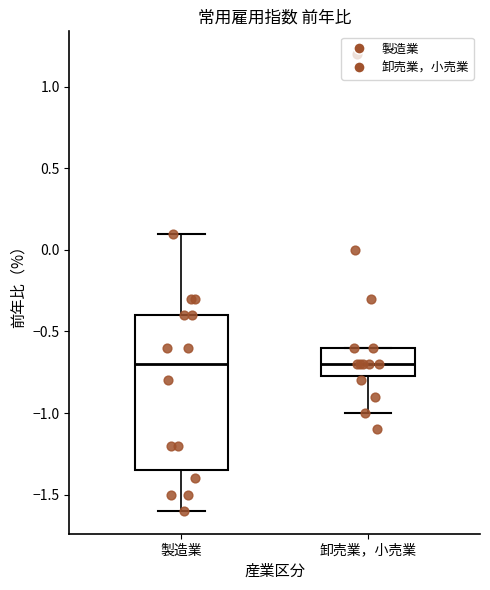

Reading left to right, transcribe this box plot: for each box, give where its median line is, the range the box spans, and where its two whiskers end, as read against the y-axis. The values are not printed on the chart, so give them approximately, as read against the axis.

製造業: median -0.70, box -1.35 to -0.40, whiskers -1.60 to 0.10
卸売業，小売業: median -0.70, box -0.75 to -0.60, whiskers -1.00 to -0.60